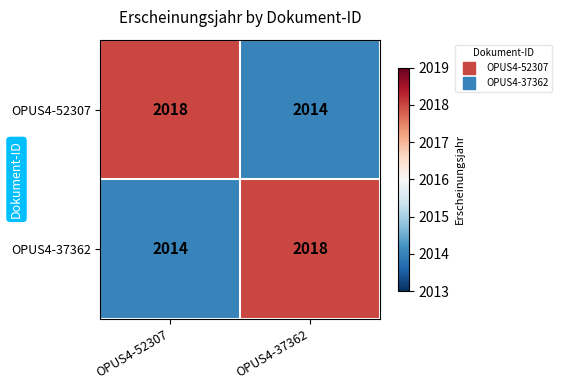

The value of OPUS4-52307 at OPUS4-52307 is 3459. True or false?

False